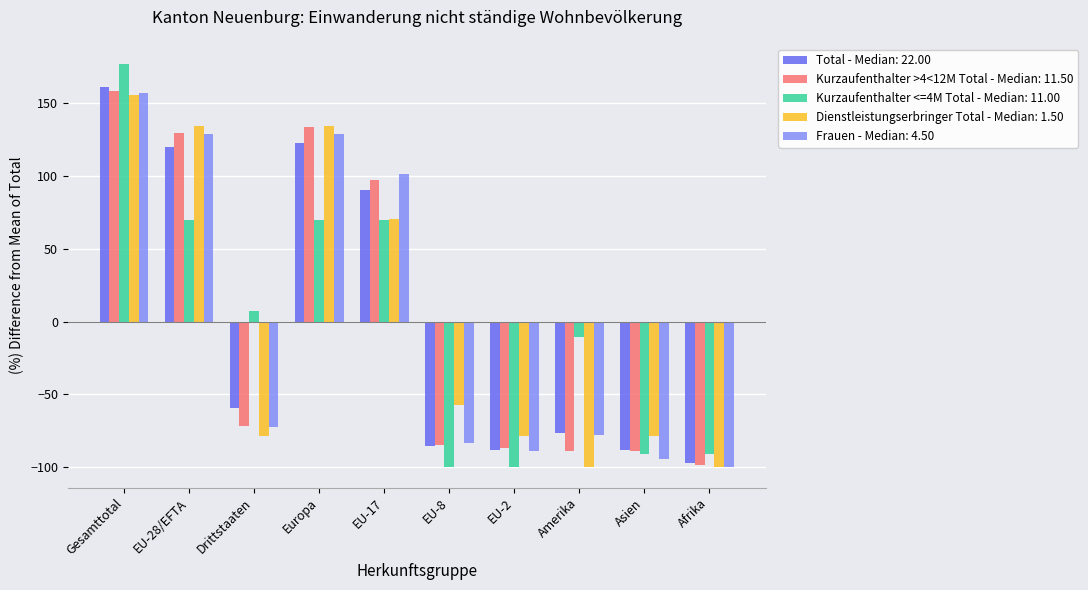

The value of Kurzaufenthalter >4<12M Total - Median: 11.50 at Gesamttotal is 81.7. True or false?

False